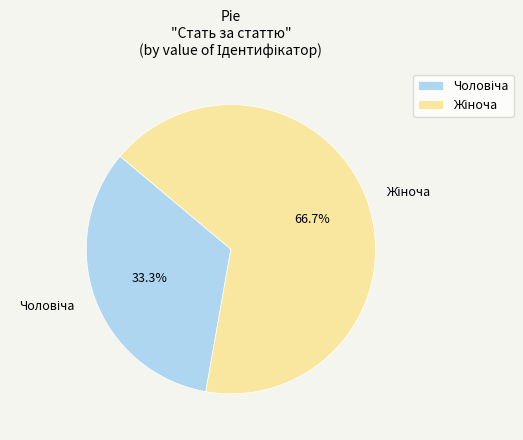

To the nearest percent, what is the difference between the largest and smallest slice percentages?

33%